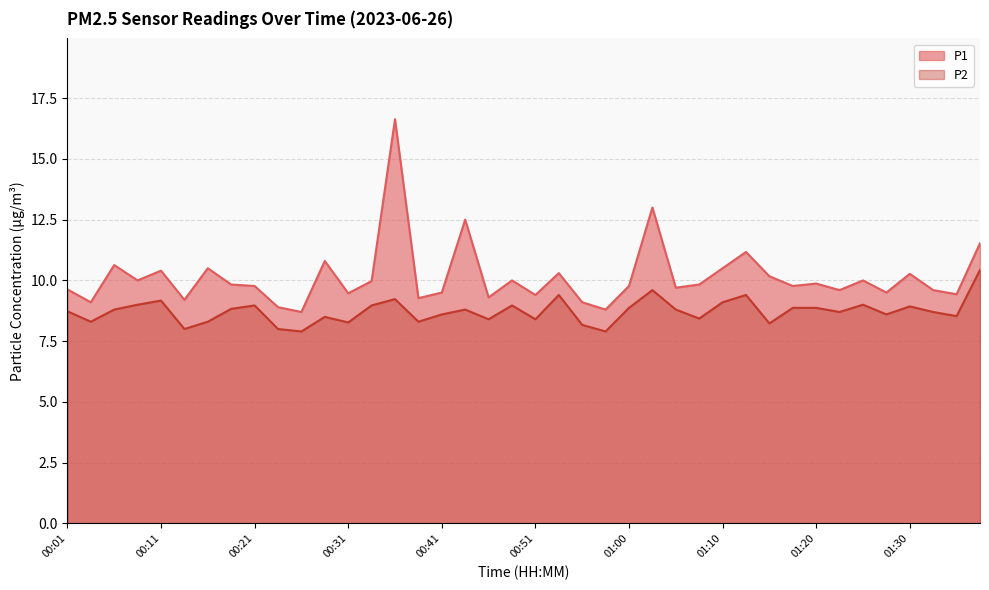

Is the value of P2 at 01:20 greater than the value of P1 at 00:38?

No